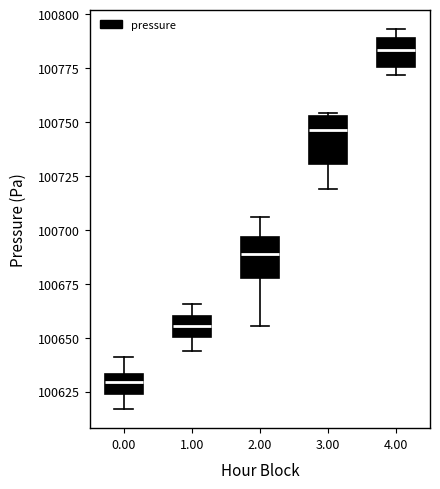

Reading left to right, read every box against the y-axis: the position of its median line, the range the box covers, and the ends of its whiskers. The values are not printed on the chart, so give them approximately, as read against the axis.

0.00: median 100630, box 100625 to 100635, whiskers 100615 to 100640
1.00: median 100655, box 100650 to 100660, whiskers 100645 to 100665
2.00: median 100690, box 100680 to 100695, whiskers 100655 to 100705
3.00: median 100745, box 100730 to 100755, whiskers 100720 to 100755
4.00: median 100785, box 100775 to 100790, whiskers 100770 to 100795